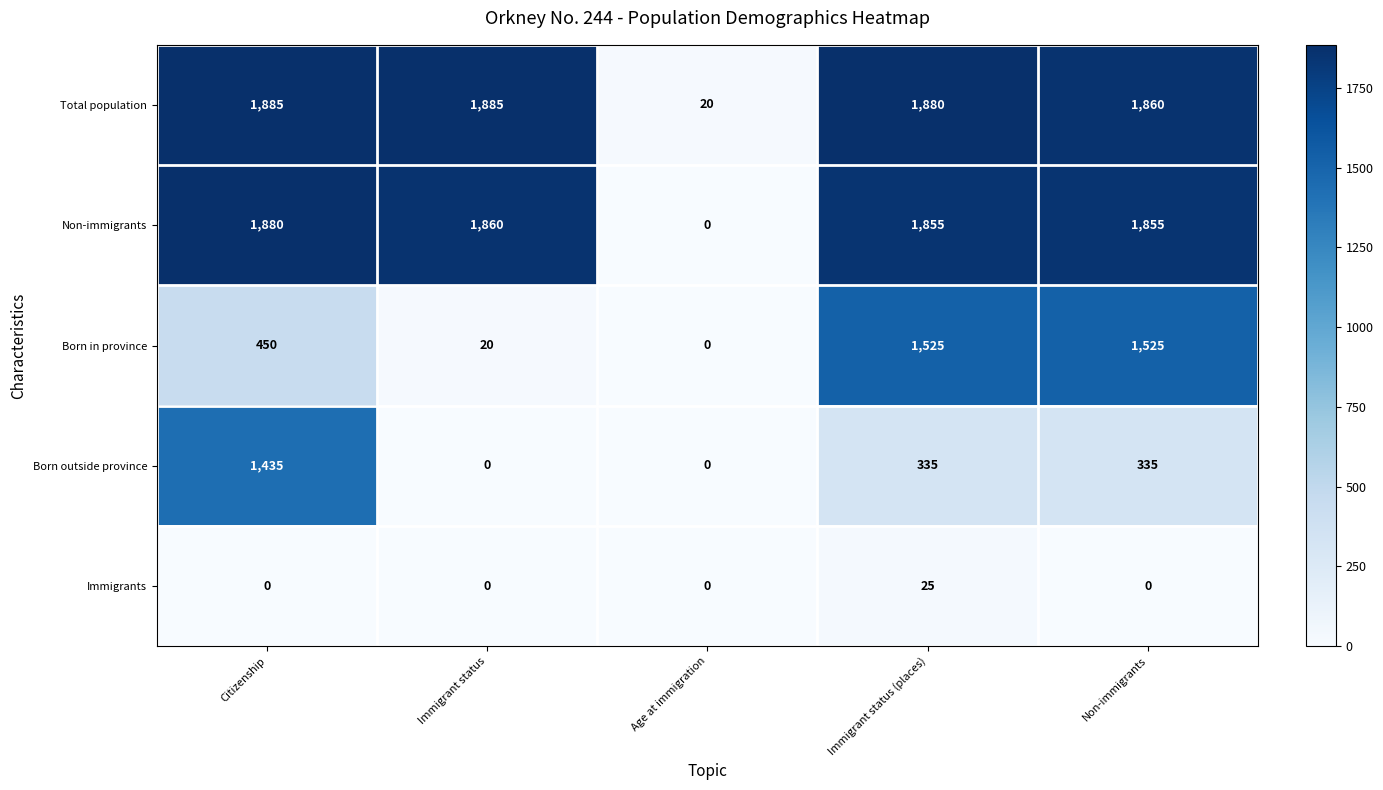

Reading right to left, extract all data points from this chart.

Total population: Non-immigrants=1860	Immigrant status (places)=1880	Age at immigration=20	Immigrant status=1885	Citizenship=1885
Non-immigrants: Non-immigrants=1855	Immigrant status (places)=1855	Age at immigration=0	Immigrant status=1860	Citizenship=1880
Born in province: Non-immigrants=1525	Immigrant status (places)=1525	Age at immigration=0	Immigrant status=20	Citizenship=450
Born outside province: Non-immigrants=335	Immigrant status (places)=335	Age at immigration=0	Immigrant status=0	Citizenship=1435
Immigrants: Non-immigrants=0	Immigrant status (places)=25	Age at immigration=0	Immigrant status=0	Citizenship=0